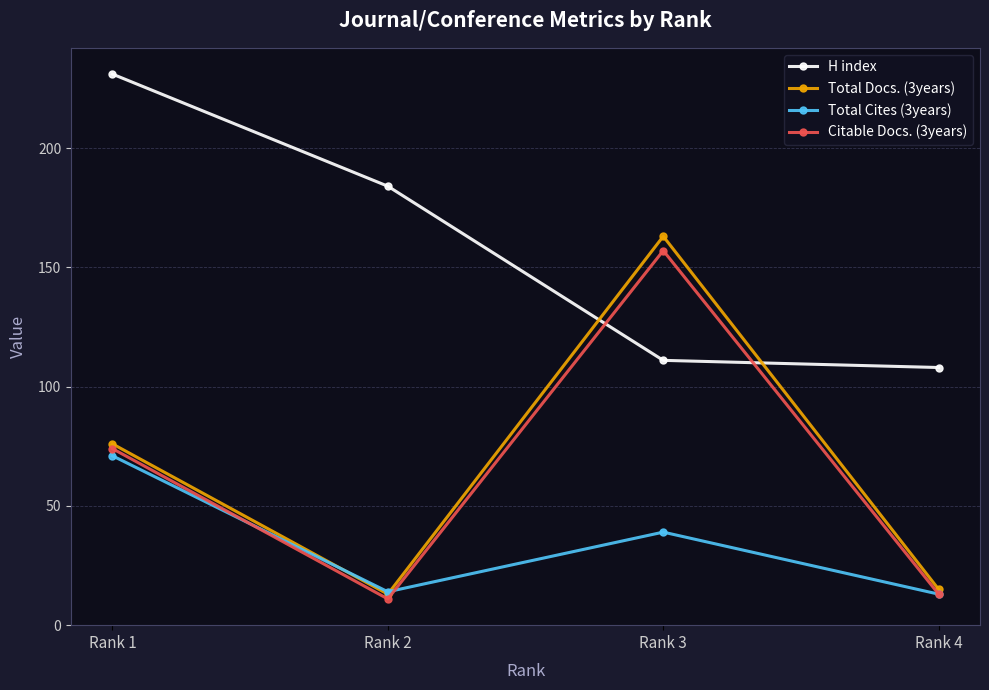

After their last crossing, which series has the higher values: H index or Total Docs. (3years)?

H index